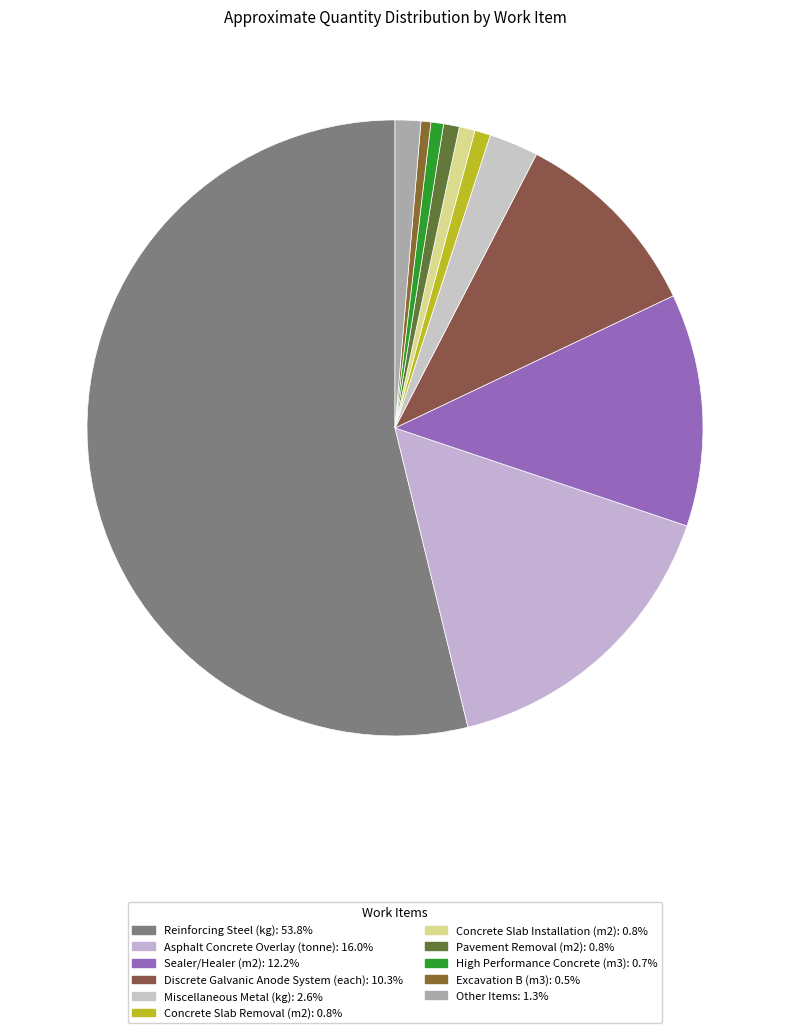

Count the number of slices in the pie.

11